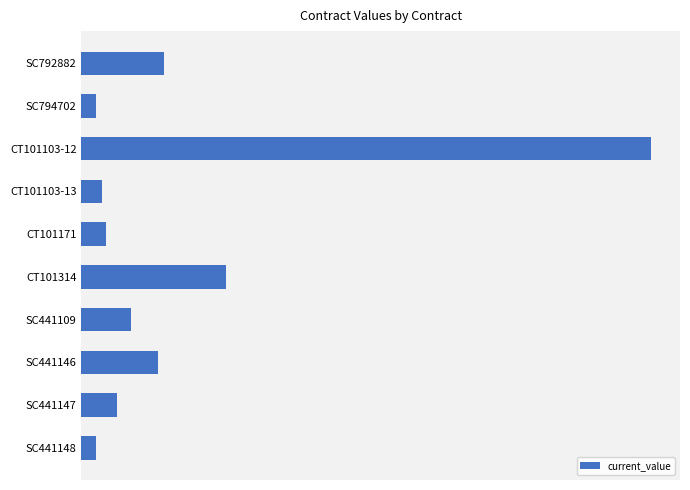

At which category does the chart reach its peak across all series?

CT101103-12